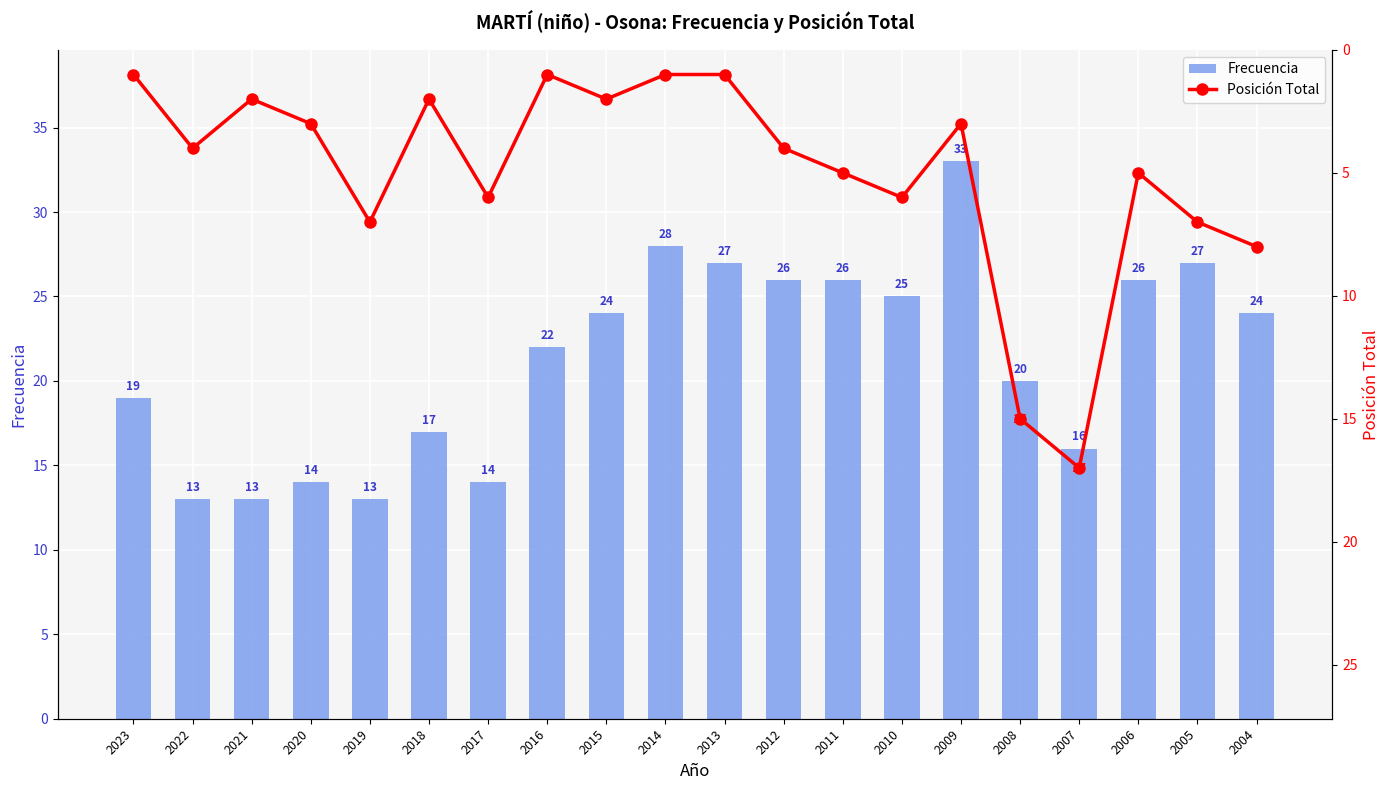

The value of Posición Total at 2018 is 1. True or false?

False